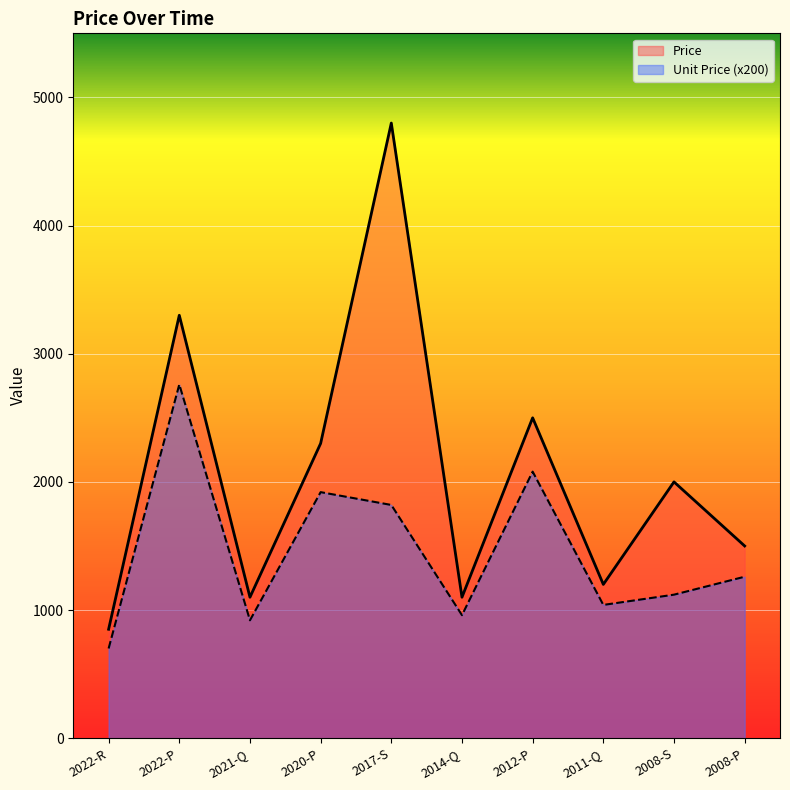

Count the number of data series in this chart.

2